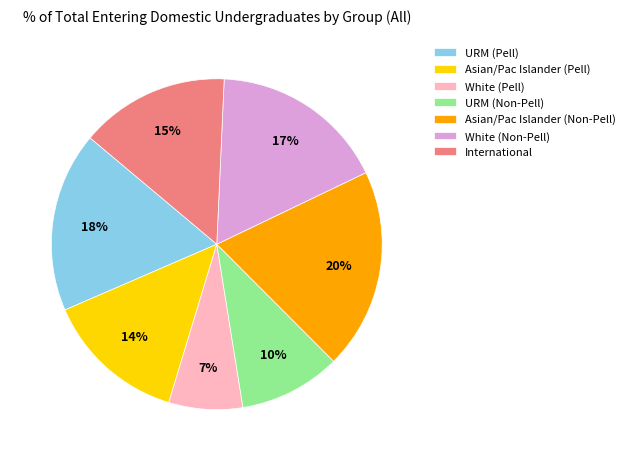

Is the sum of White (Non-Pell) and White (Pell) greater than half?

No